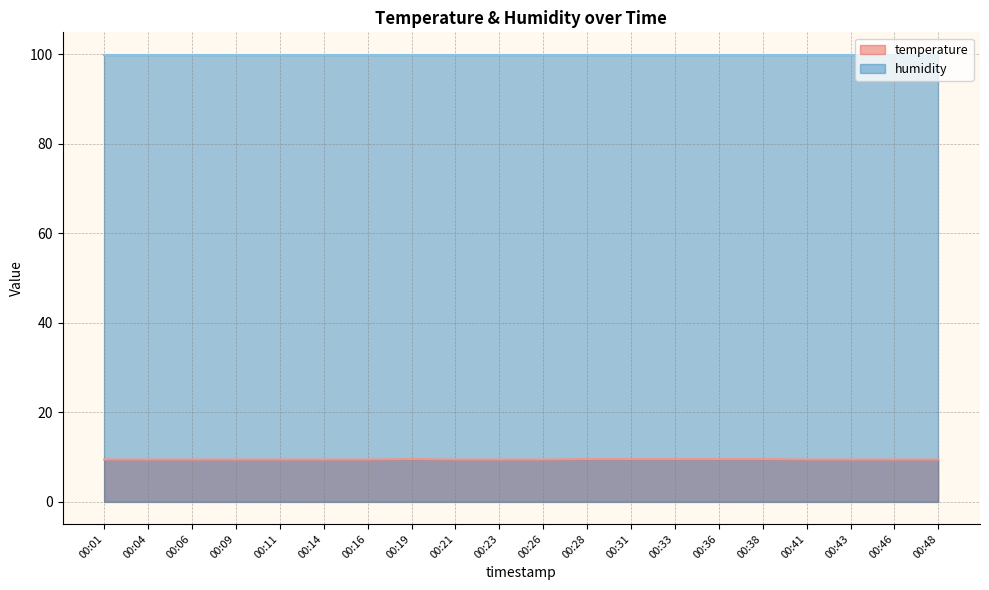

True or false: the data has more than 1 interior local peaks.

False